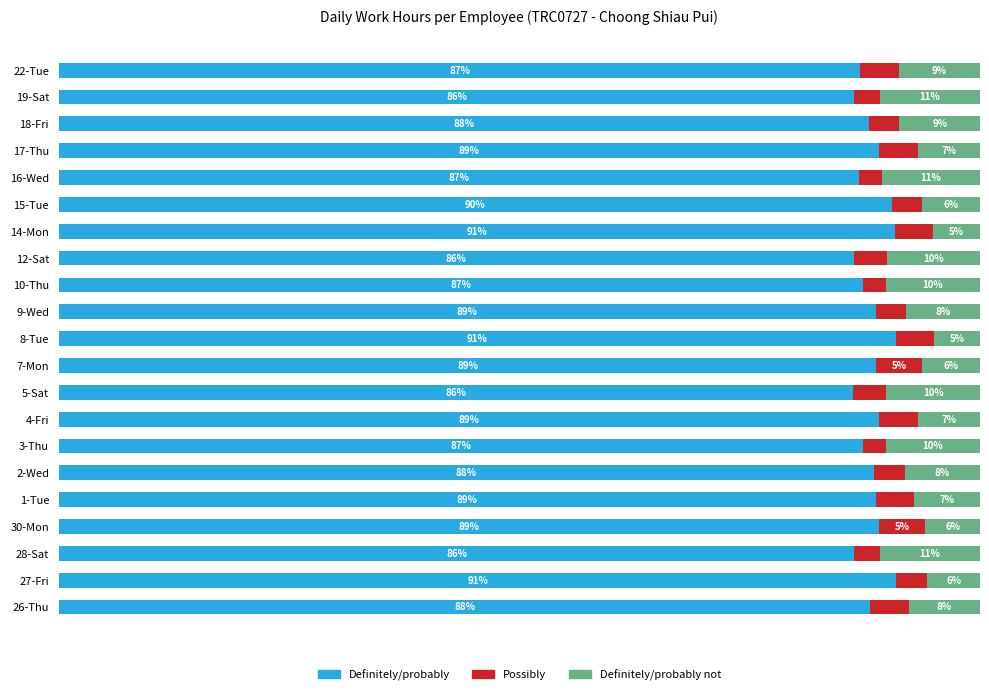

What are all the series names shown in the legend?

Definitely/probably, Possibly, Definitely/probably not